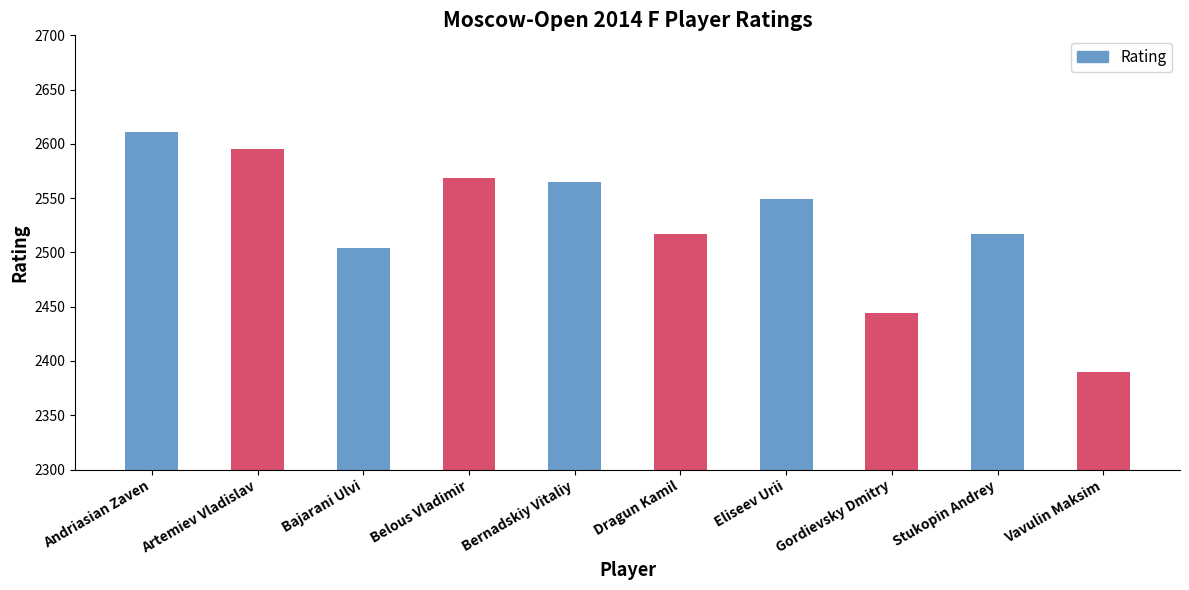

What is the minimum value shown in the chart?

2390